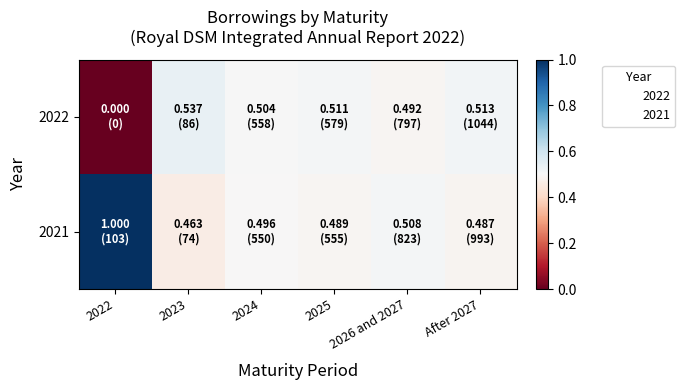

Between 2022 and 2026 and 2027, which series saw the biggest shift?

2021